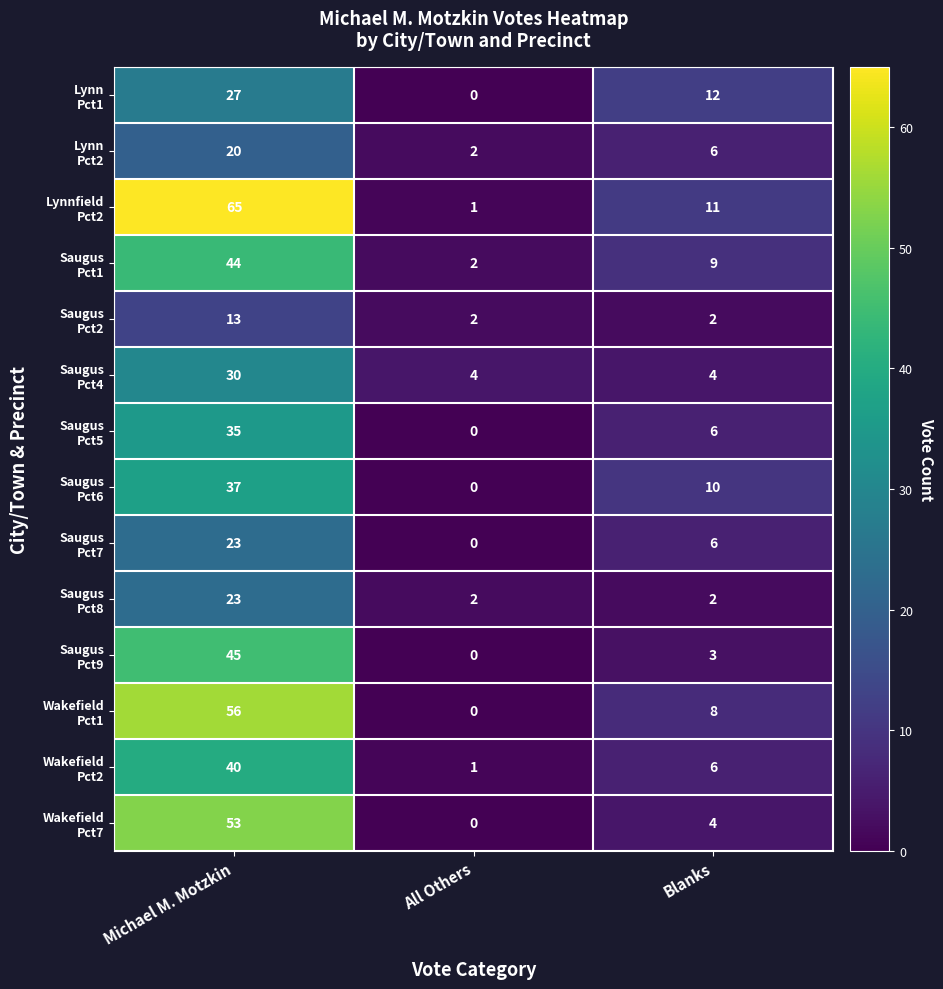

What is the spread (max minus min) of values at Michael M. Motzkin?

52